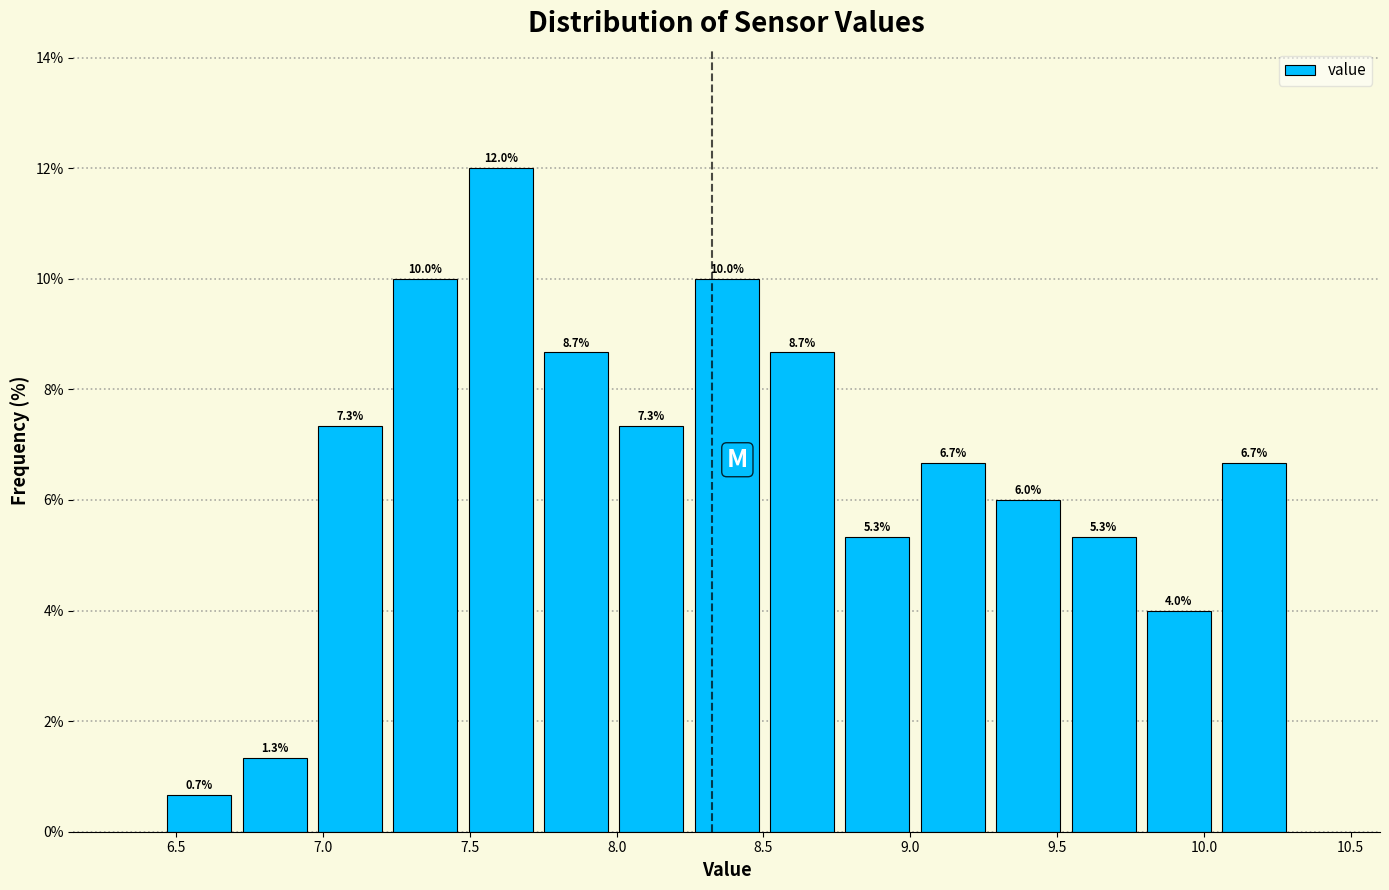

Which range on the x-axis has the tallest bar?

7.50 to 7.75